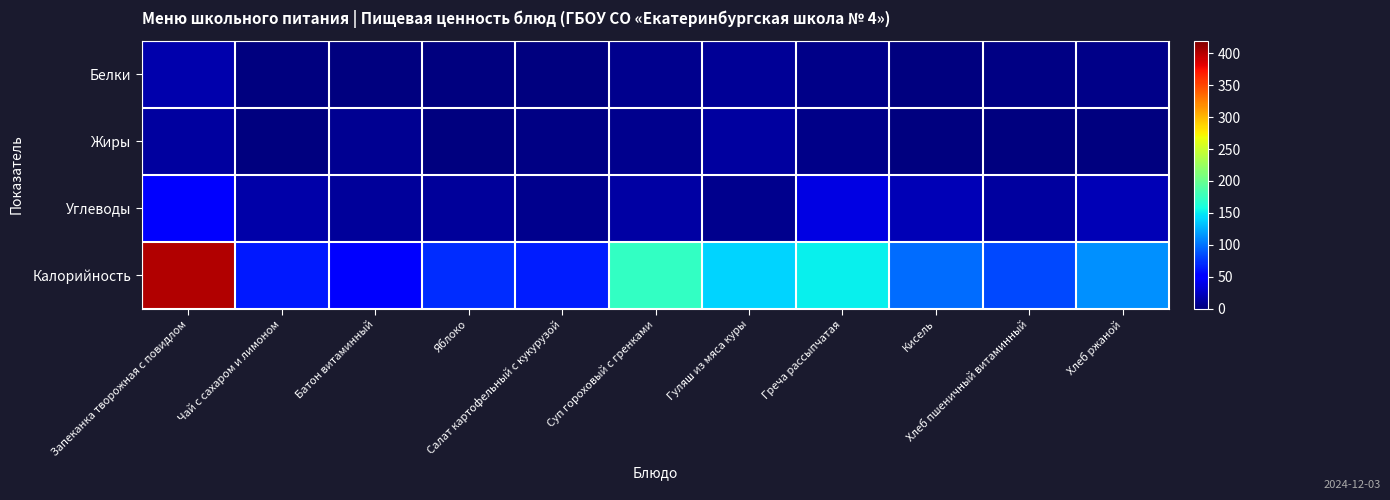

Reading right to left, extract all data points from this chart.

Белки: Хлеб ржаной=4.1	Хлеб пшеничный витаминный=3.2	Кисель=0.0	Греча рассыпчатая=4.4	Гуляш из мяса куры=9.2	Суп гороховый с гренками=5.0	Салат картофельный с кукурузой=1.0	Яблоко=1.5	Батон витаминный=1.1	Чай с сахаром и лимоном=0.2	Запеканка творожная с повидлом=16.5
Жиры: Хлеб ржаной=1.6	Хлеб пшеничный витаминный=1.4	Кисель=0.0	Греча рассыпчатая=3.3	Гуляш из мяса куры=12.9	Суп гороховый с гренками=5.9	Салат картофельный с кукурузой=2.5	Яблоко=0.5	Батон витаминный=7.5	Чай с сахаром и лимоном=0.0	Запеканка творожная с повидлом=11.8
Углеводы: Хлеб ржаной=20.4	Хлеб пшеничный витаминный=13.1	Кисель=20.2	Греча рассыпчатая=37.0	Гуляш из мяса куры=6.5	Суп гороховый с гренками=13.8	Салат картофельный с кукурузой=6.5	Яблоко=10.1	Батон витаминный=10.4	Чай с сахаром и лимоном=15.2	Запеканка творожная с повидлом=48.0
Калорийность: Хлеб ржаной=112.8	Хлеб пшеничный витаминный=82.2	Кисель=97.5	Греча рассыпчатая=151.4	Гуляш из мяса куры=140.5	Суп гороховый с гренками=173.1	Салат картофельный с кукурузой=65.0	Яблоко=71.0	Батон витаминный=52.2	Чай с сахаром и лимоном=63.2	Запеканка творожная с повидлом=400.8